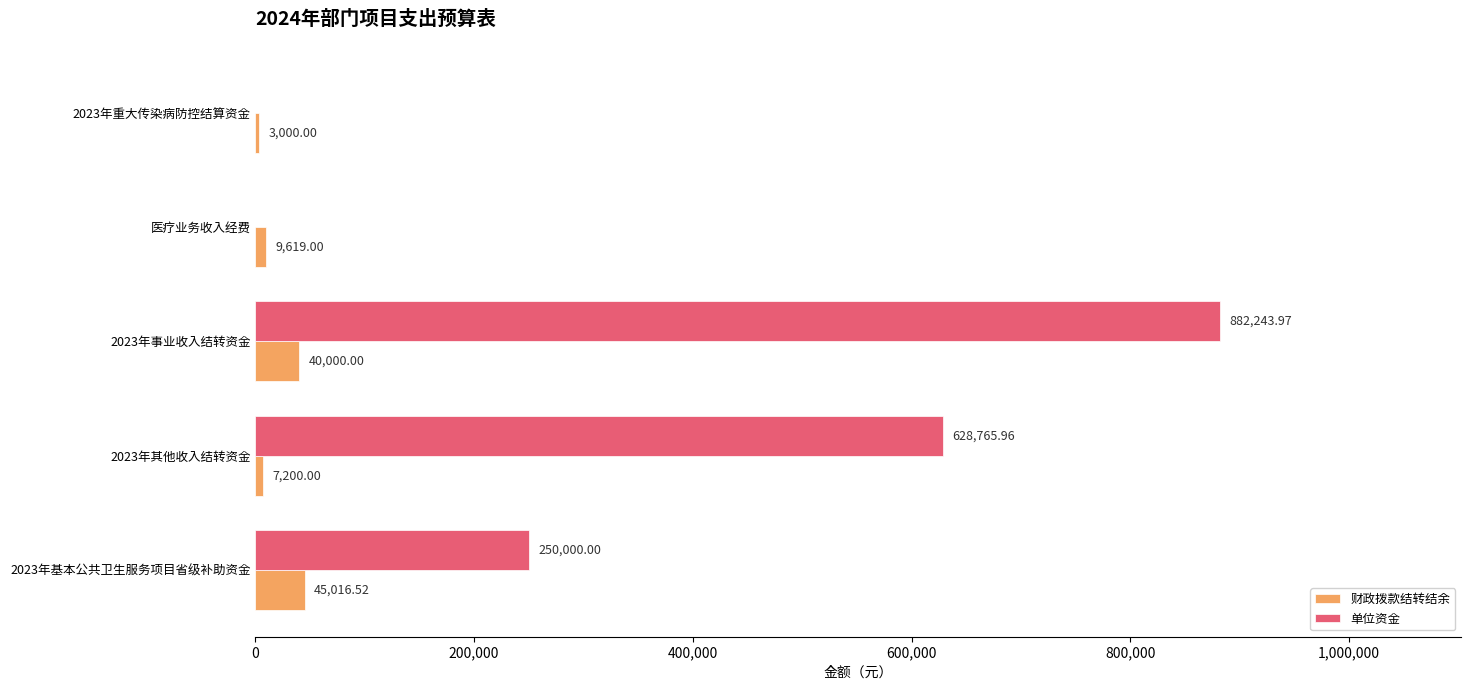

Which series changed the most between 2023年基本公共卫生服务项目省级补助资金 and 医疗业务收入经费?

单位资金